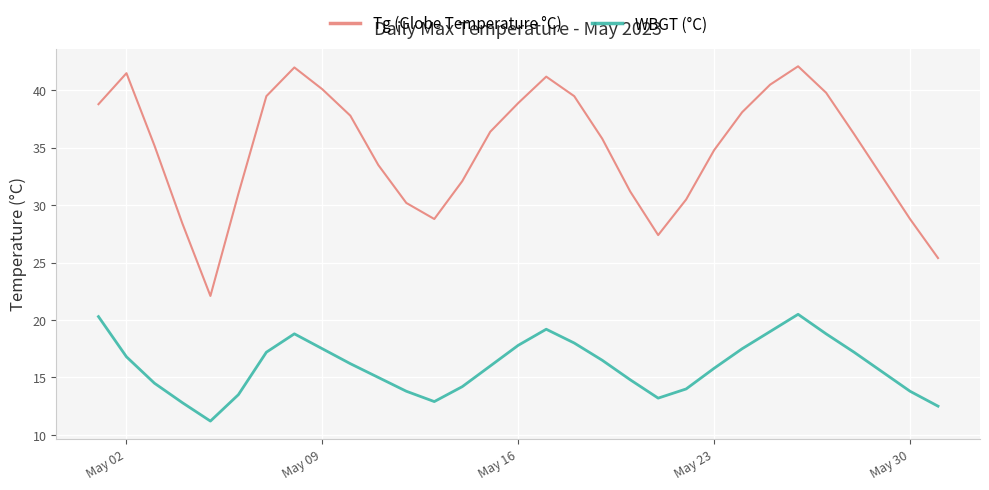

Which series has the largest total across all categories?

Tg (Globe Temperature °C)